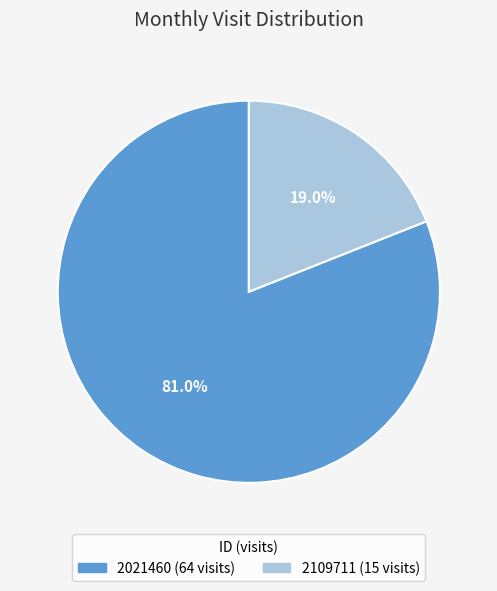

Is the sum of 2109711 and 2021460 greater than half?

Yes